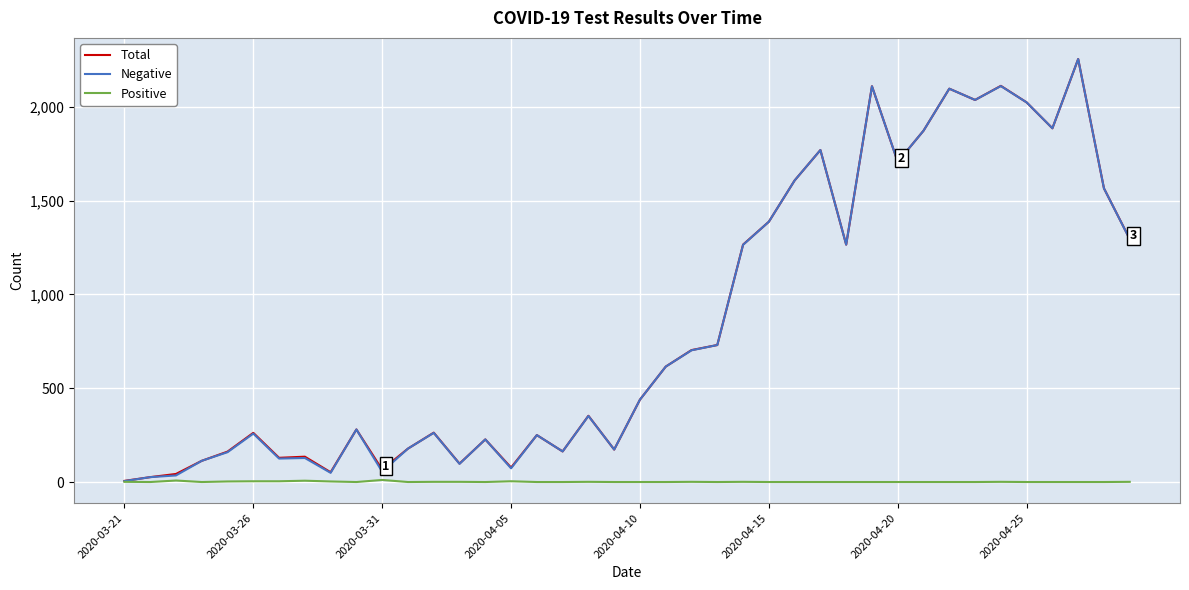

What are all the series names shown in the legend?

Total, Negative, Positive